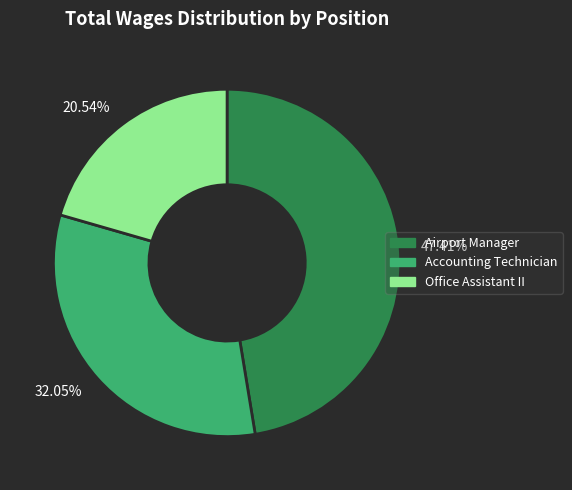

How many slices are in this pie chart?

3